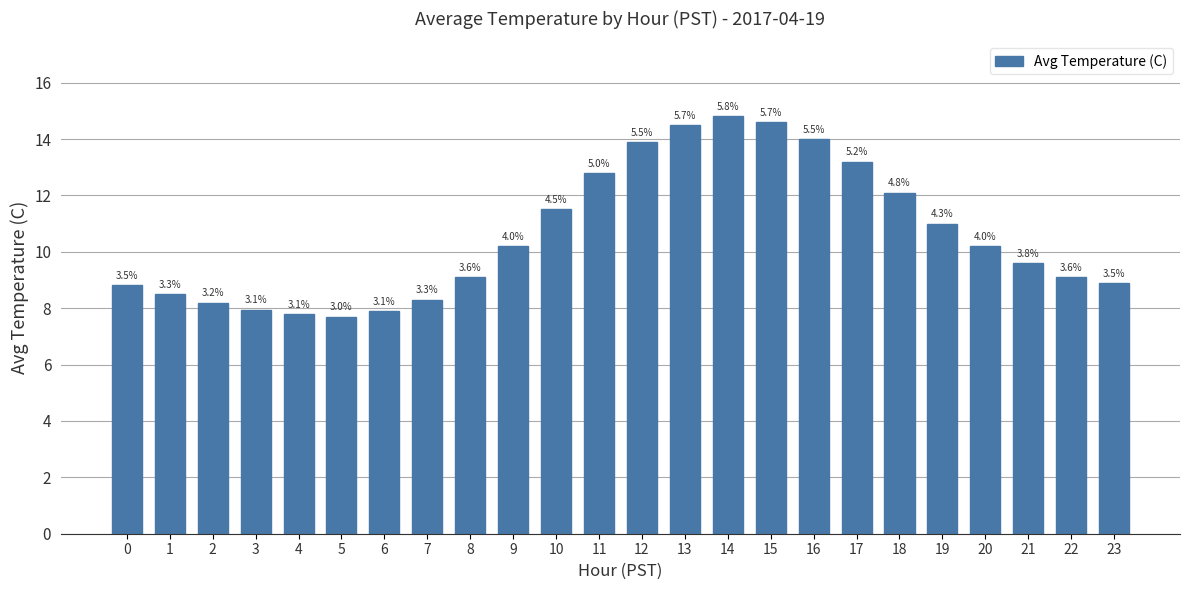

What is the value of the 3rd bar from the left?

8.2